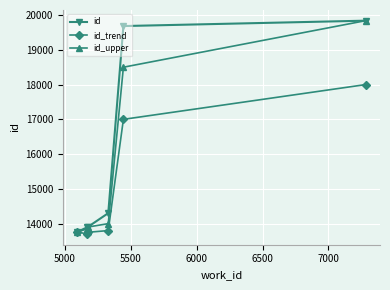

What is the value of the id point at the 2nd from the left?

13898